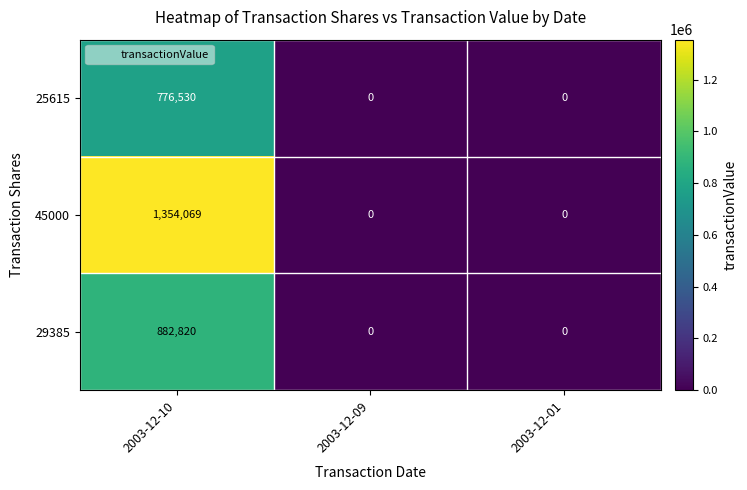

Is it true that 25615 equals 0 at 2003-12-01?

True